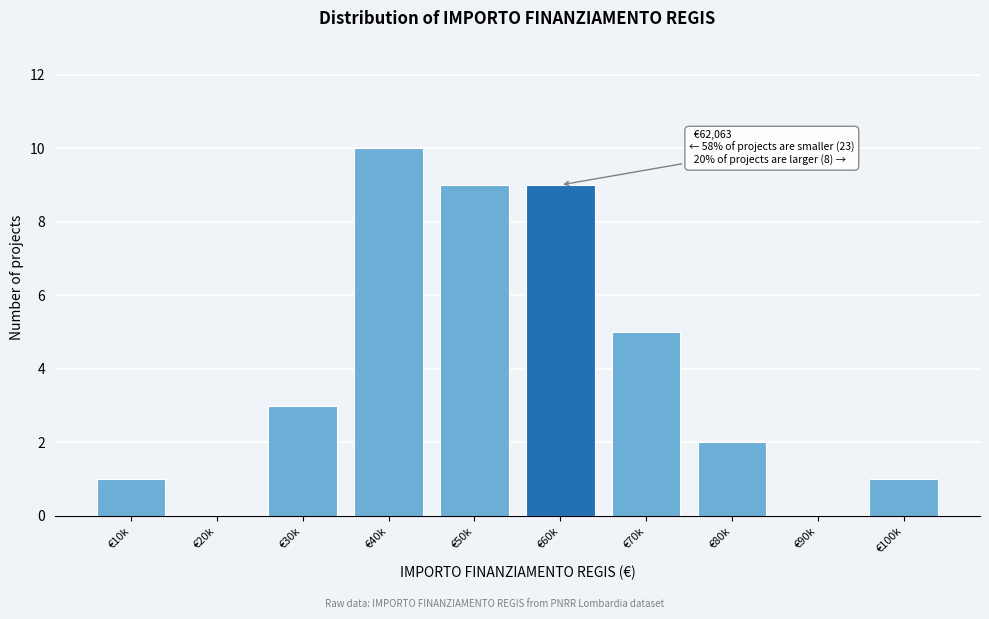

Reading right to left, extract all data points from this chart.

€100k=1	€90k=0	€80k=2	€70k=5	€60k=9	€50k=9	€40k=10	€30k=3	€20k=0	€10k=1